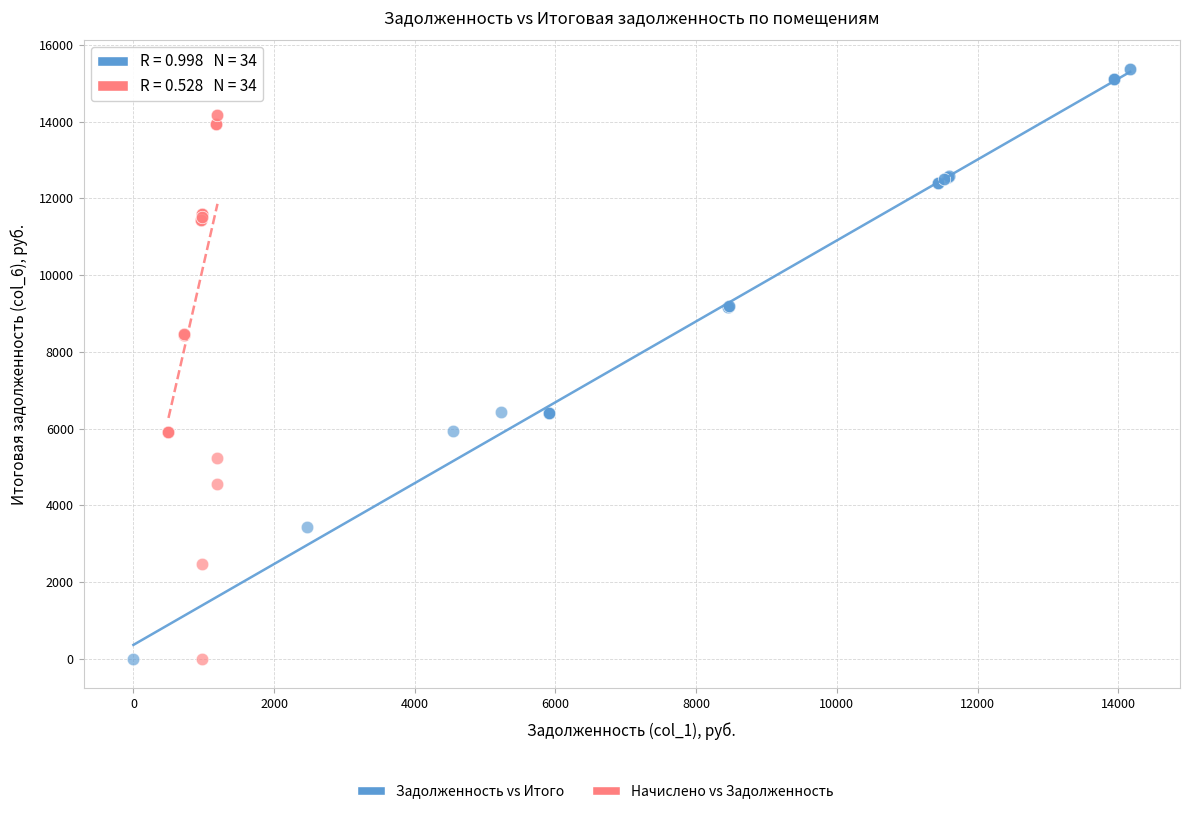

Which series contains the highest Y value?

Задолженность vs Итого